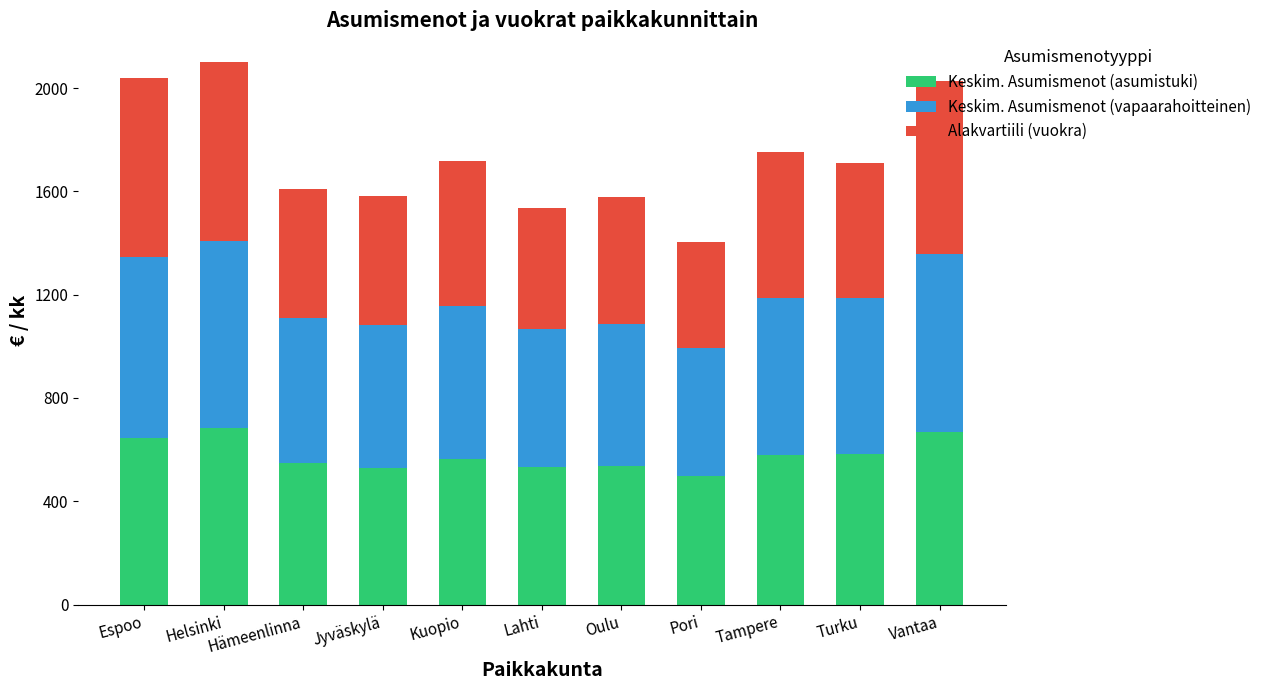

Are the bars horizontal?

No